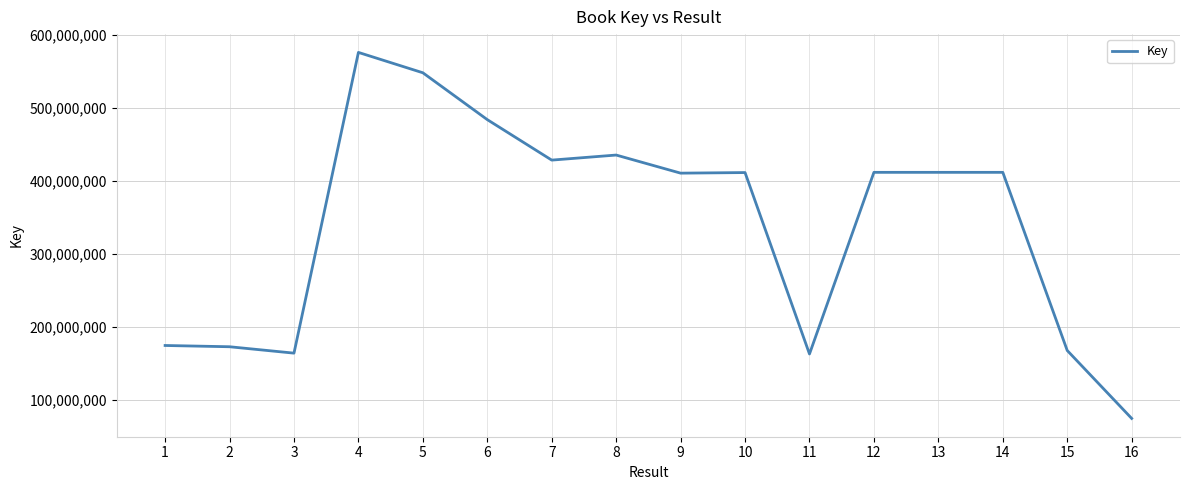

What is the difference between the maximum and second lowest values?

412342422